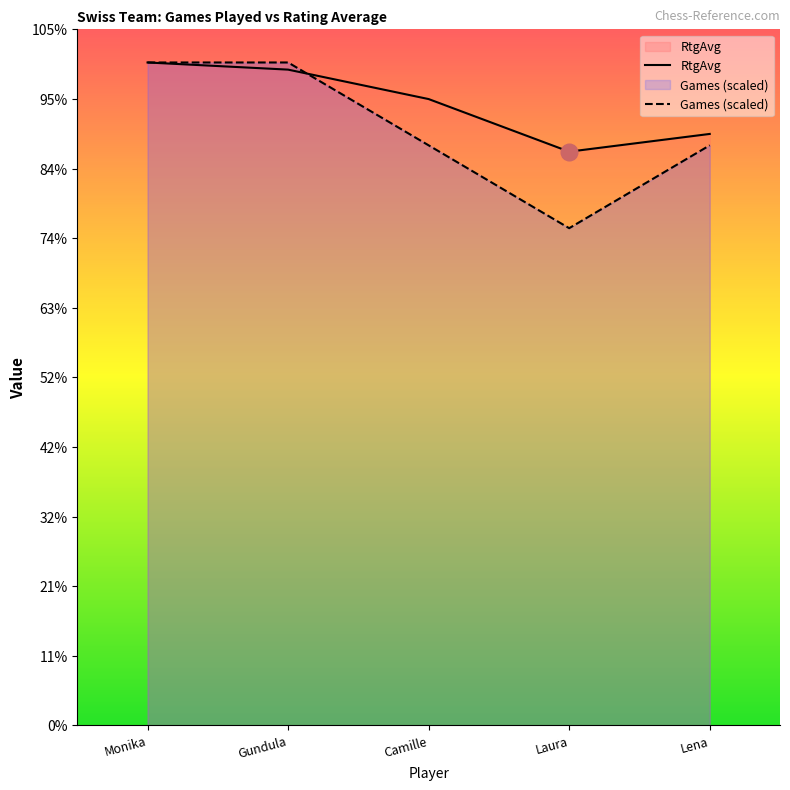

What is the sum of all RtgAvg values?

10880.0